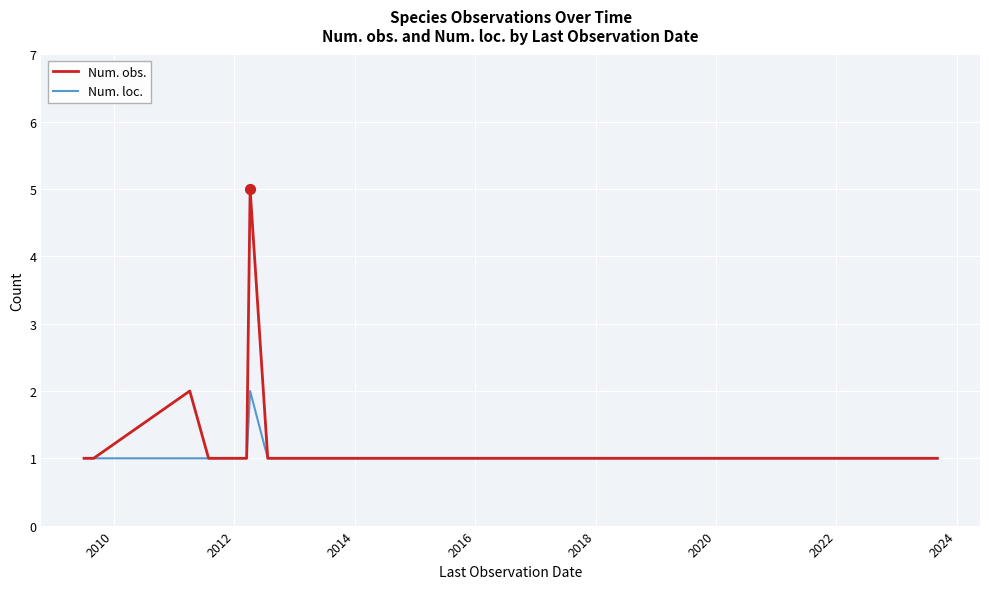

What are all the series names shown in the legend?

Num. obs., Num. loc.